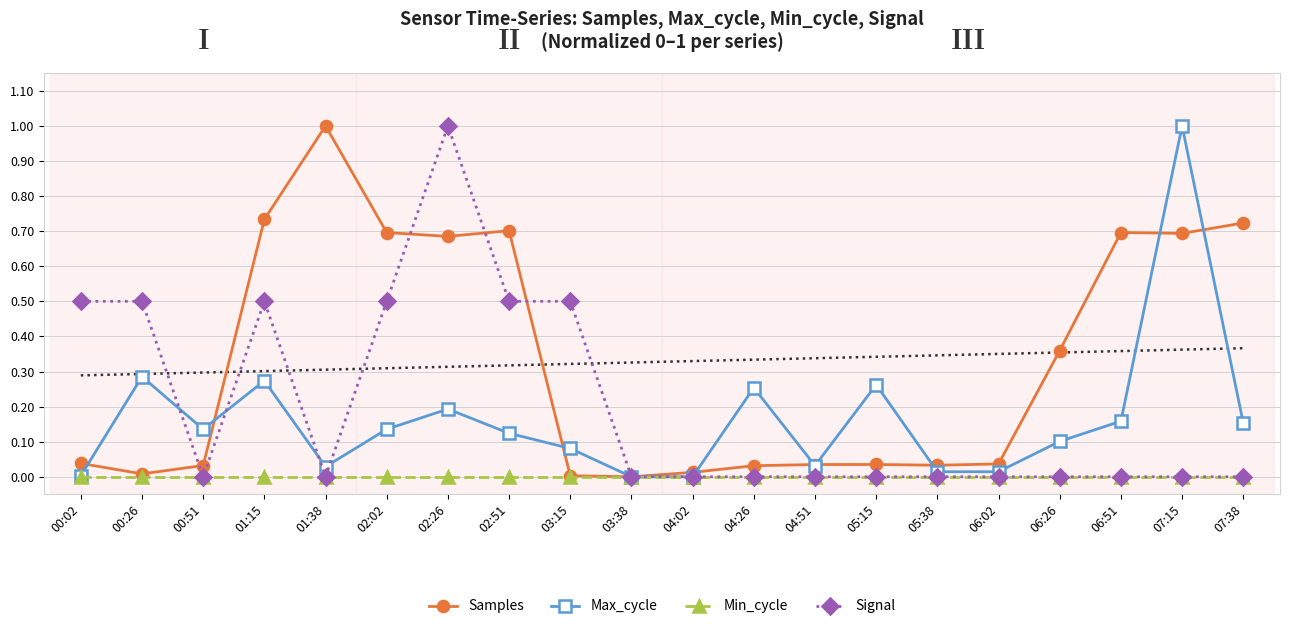

Is the value of Min_cycle at 04:02 greater than the value of Samples at 02:51?

No